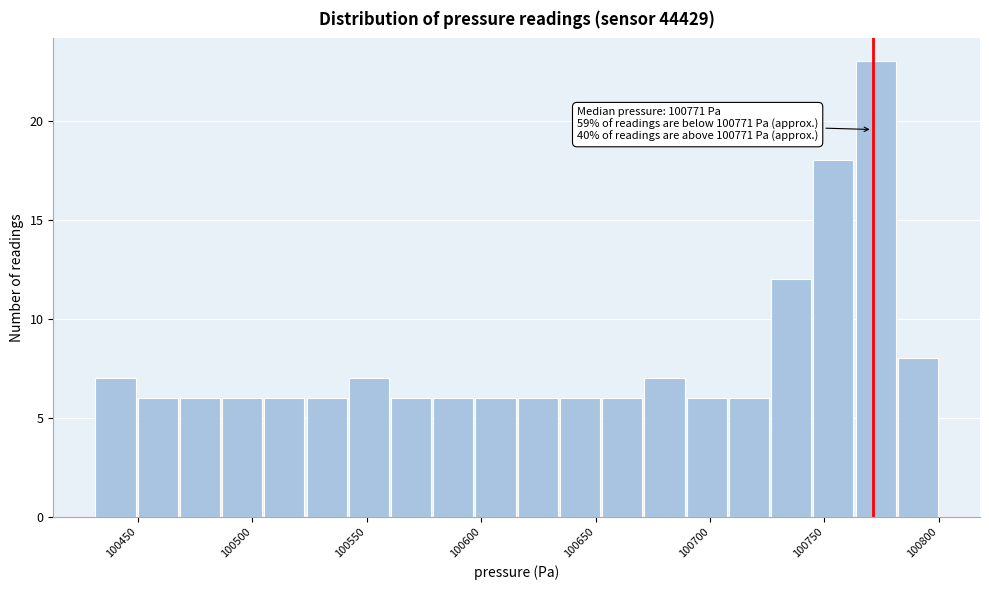

Around what value on the x-axis is the tallest bar? Give the approximate position of its centre, as read against the axis.

100770